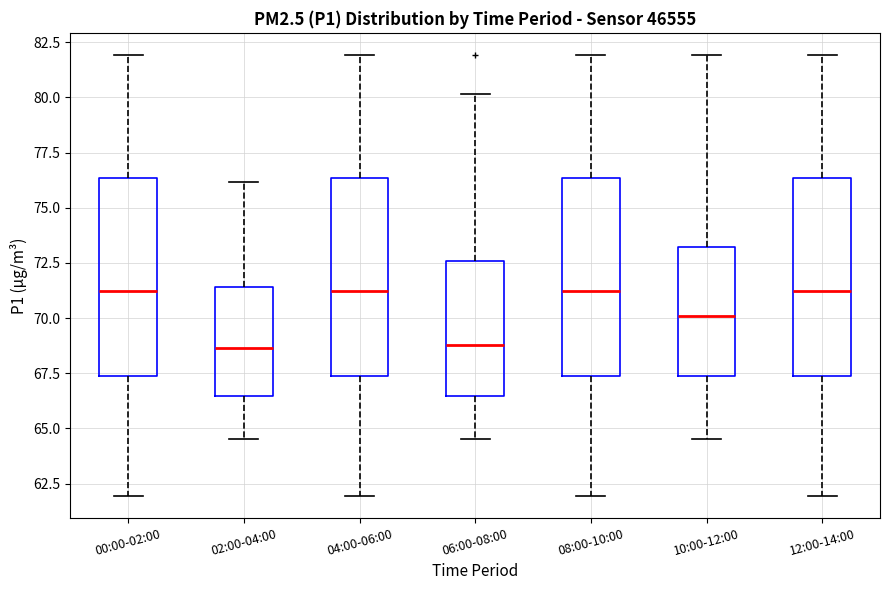

Reading left to right, transcribe this box plot: for each box, give where its median line is, the range the box spans, and where its two whiskers end, as read against the y-axis. The values are not printed on the chart, so give them approximately, as read against the axis.

00:00-02:00: median 71.5, box 67.5 to 76.5, whiskers 62.0 to 82.0
02:00-04:00: median 68.5, box 66.5 to 71.5, whiskers 64.5 to 76.0
04:00-06:00: median 71.5, box 67.5 to 76.5, whiskers 62.0 to 82.0
06:00-08:00: median 69.0, box 66.5 to 72.5, whiskers 64.5 to 80.0
08:00-10:00: median 71.5, box 67.5 to 76.5, whiskers 62.0 to 82.0
10:00-12:00: median 70.0, box 67.5 to 73.0, whiskers 64.5 to 82.0
12:00-14:00: median 71.5, box 67.5 to 76.5, whiskers 62.0 to 82.0